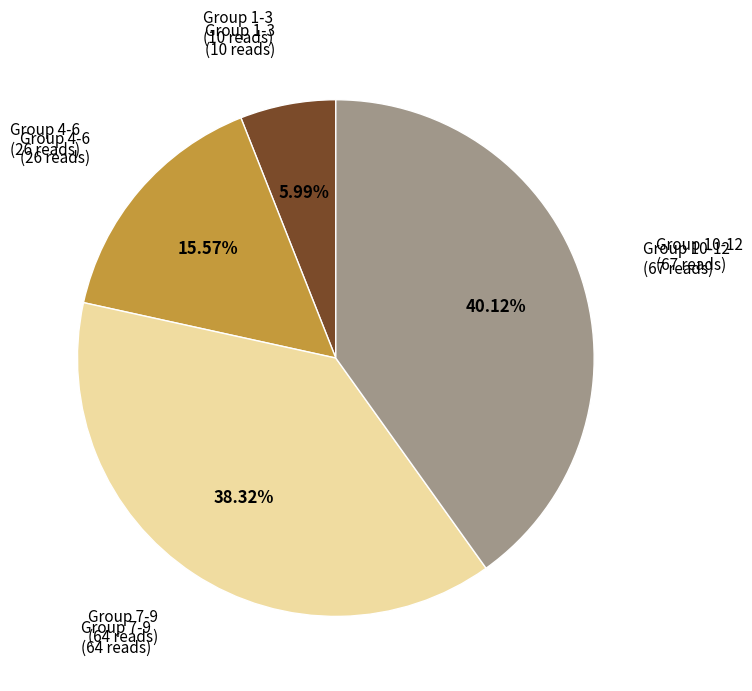

Is there any slice that represents more than half of the pie?

No